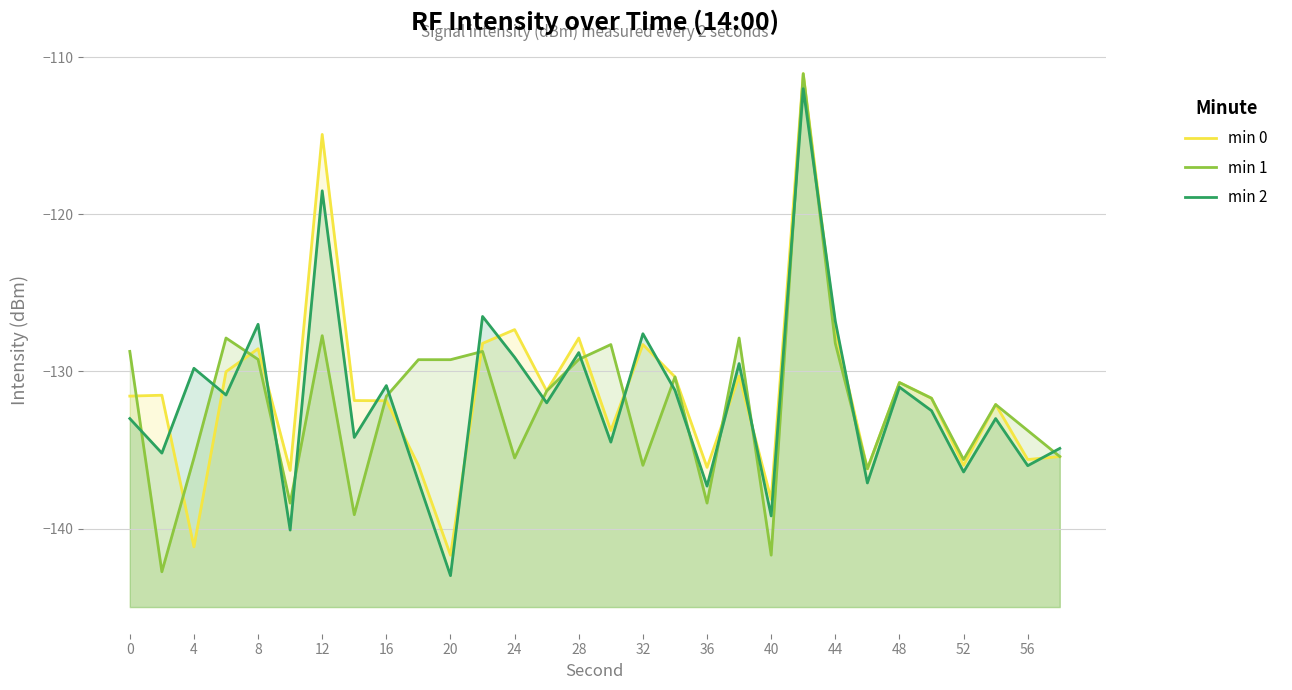

In min 1, how many points are lower than both neighbors (excluding endpoints)?

9